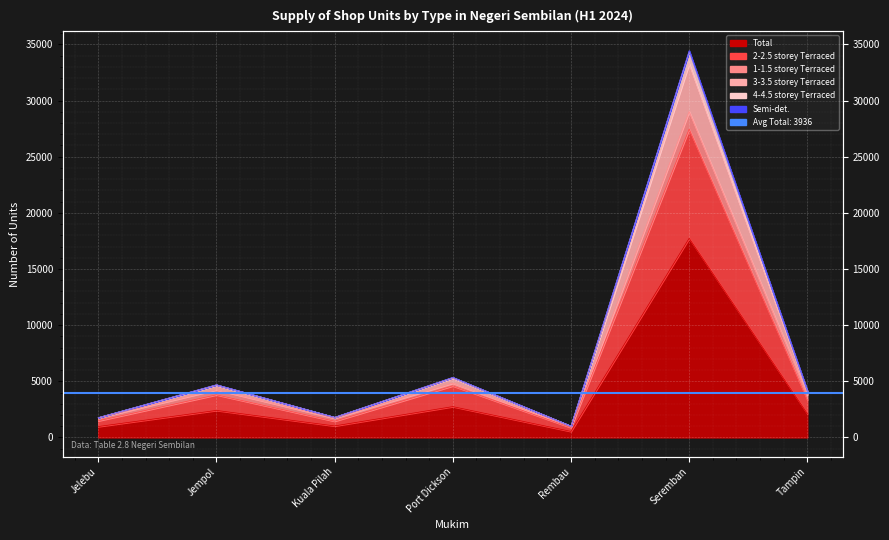

In Total, how many points are higher than both neighbors (excluding endpoints)?

3